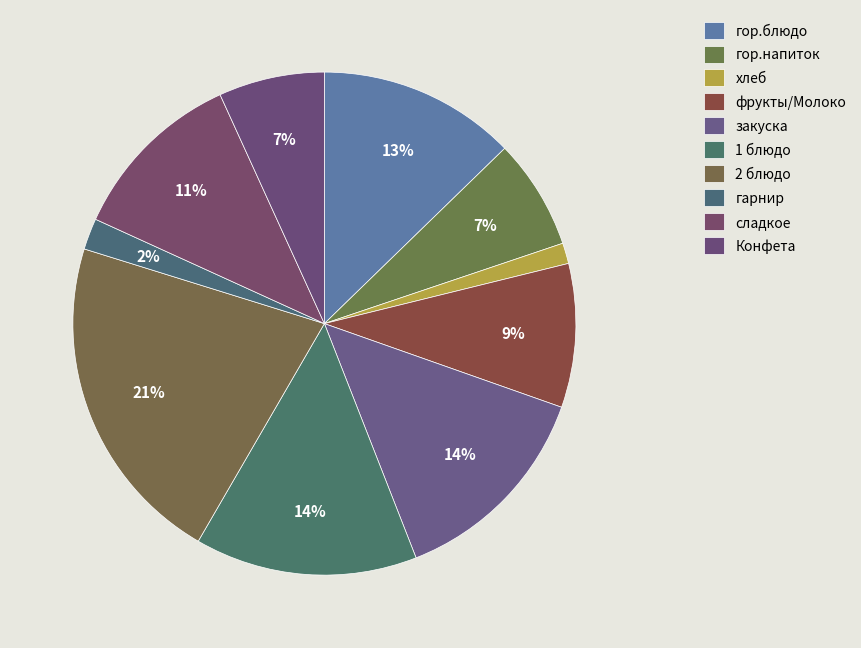

To the nearest percent, what is the combined percentage of гарнир and гор.напиток?

9%